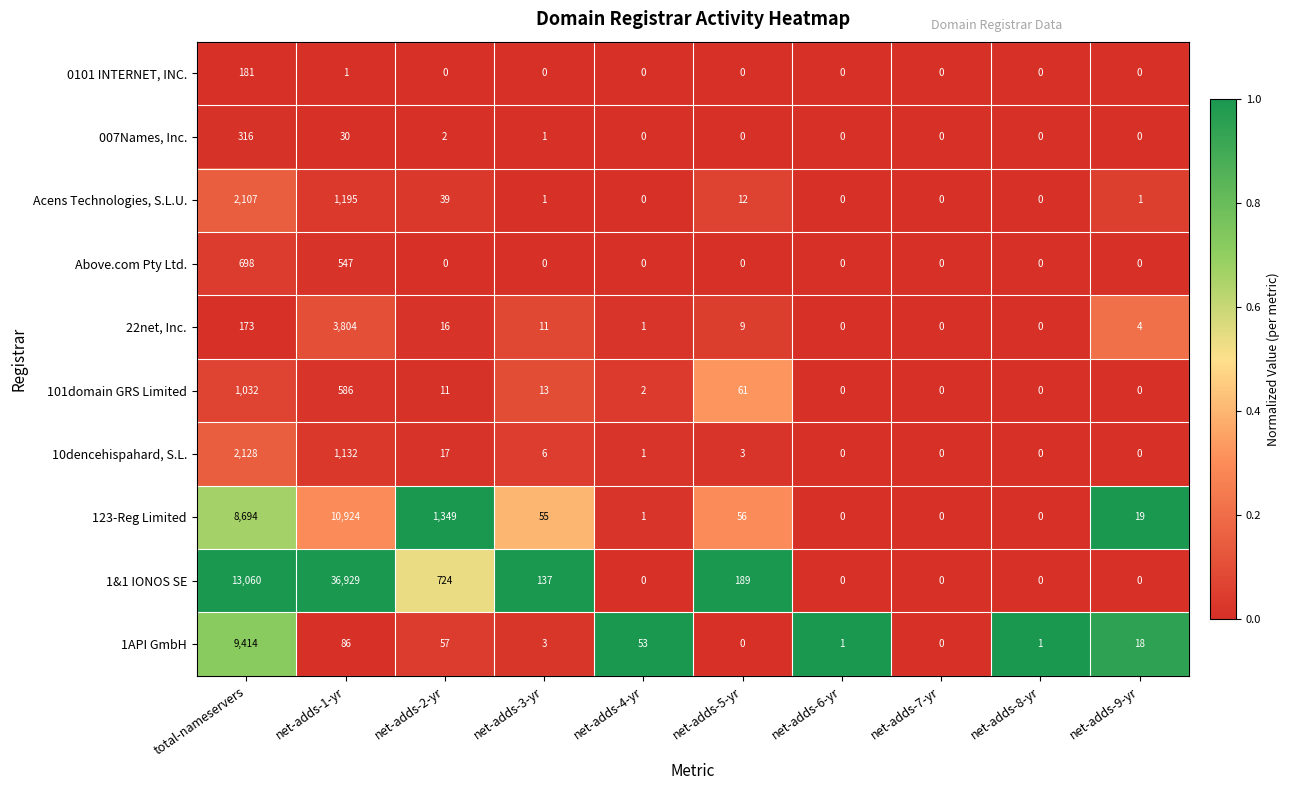

At which category is the sum across all series the highest?

net-adds-1-yr